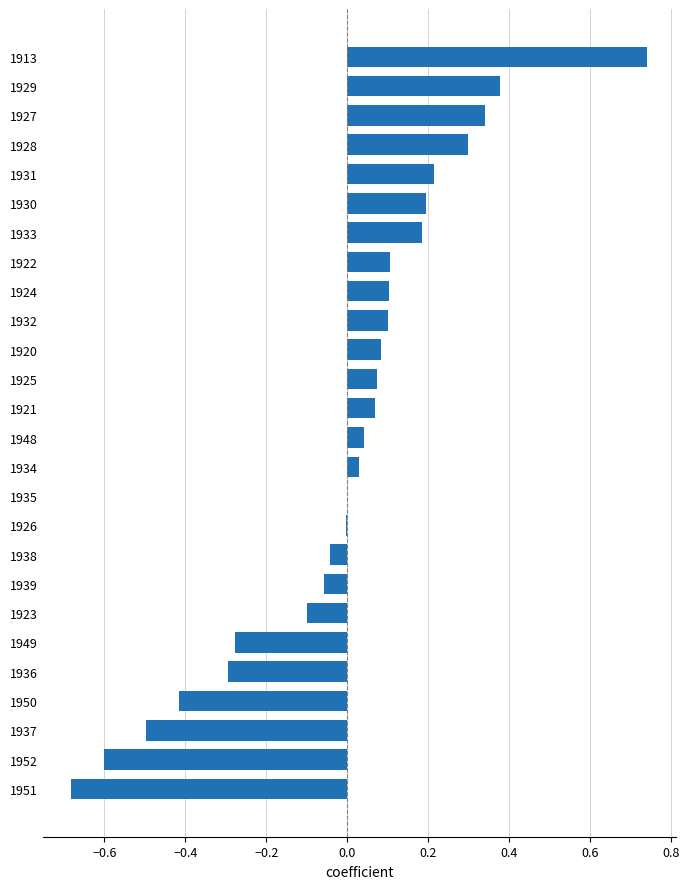

The chart shows a value of 0.1 at 1927. True or false?

False